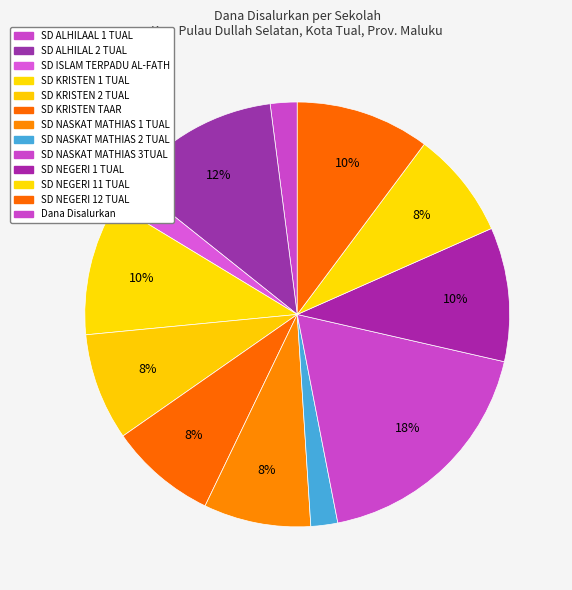

How many segments does this pie chart have?

12